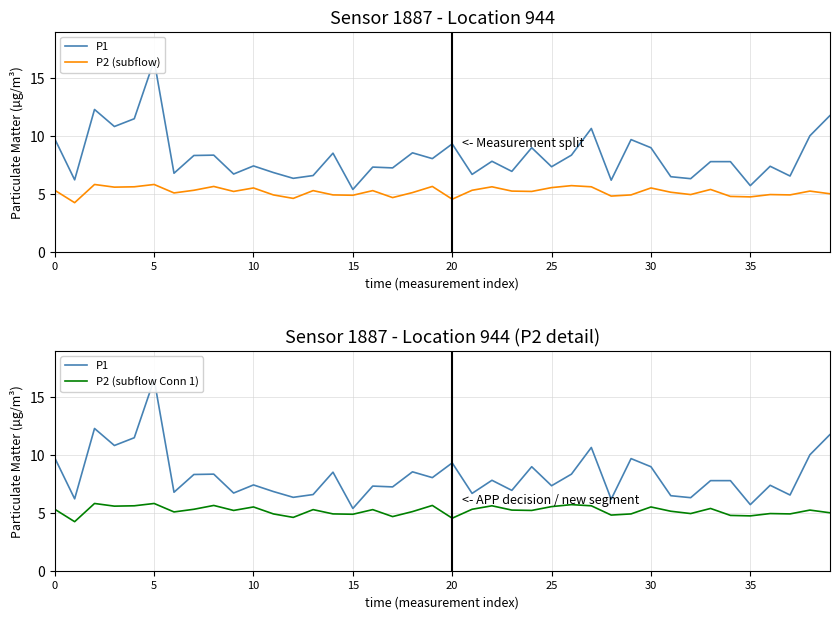

List the series in order of their peak value, lowest first.

P2 (subflow), P2 (subflow Conn 1), P1